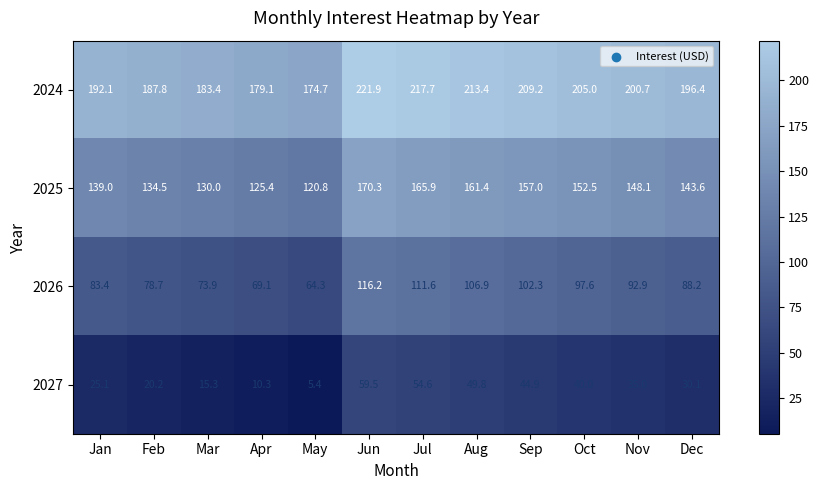

Which series has the largest total across all categories?

2024